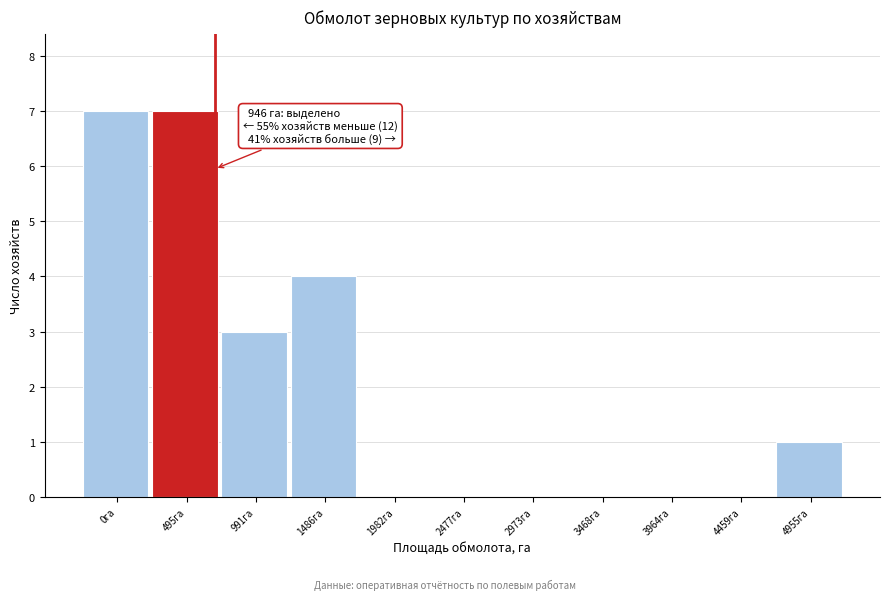

Reading left to right, what are all the values shown in this chart?

0га=7	495га=7	991га=3	1486га=4	1982га=0	2477га=0	2973га=0	3468га=0	3964га=0	4459га=0	4955га=1